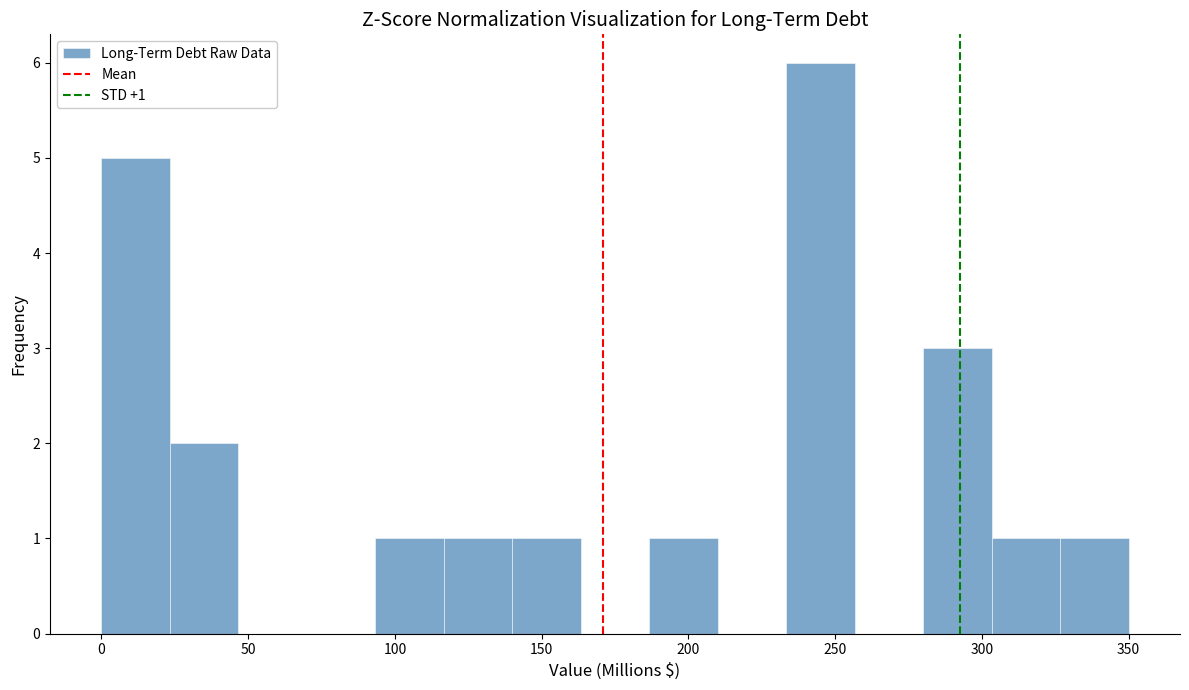

Which range on the x-axis has the tallest bar?

235 to 255